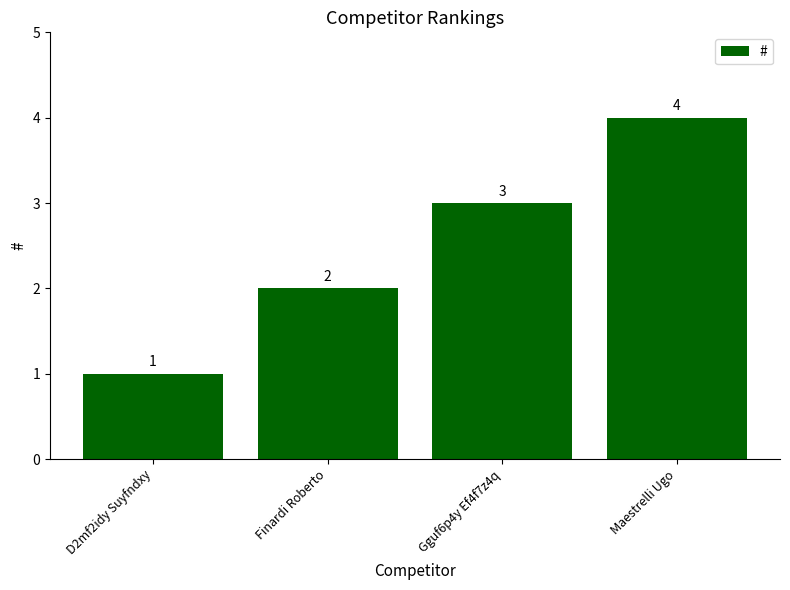

What is the greatest value displayed?

4